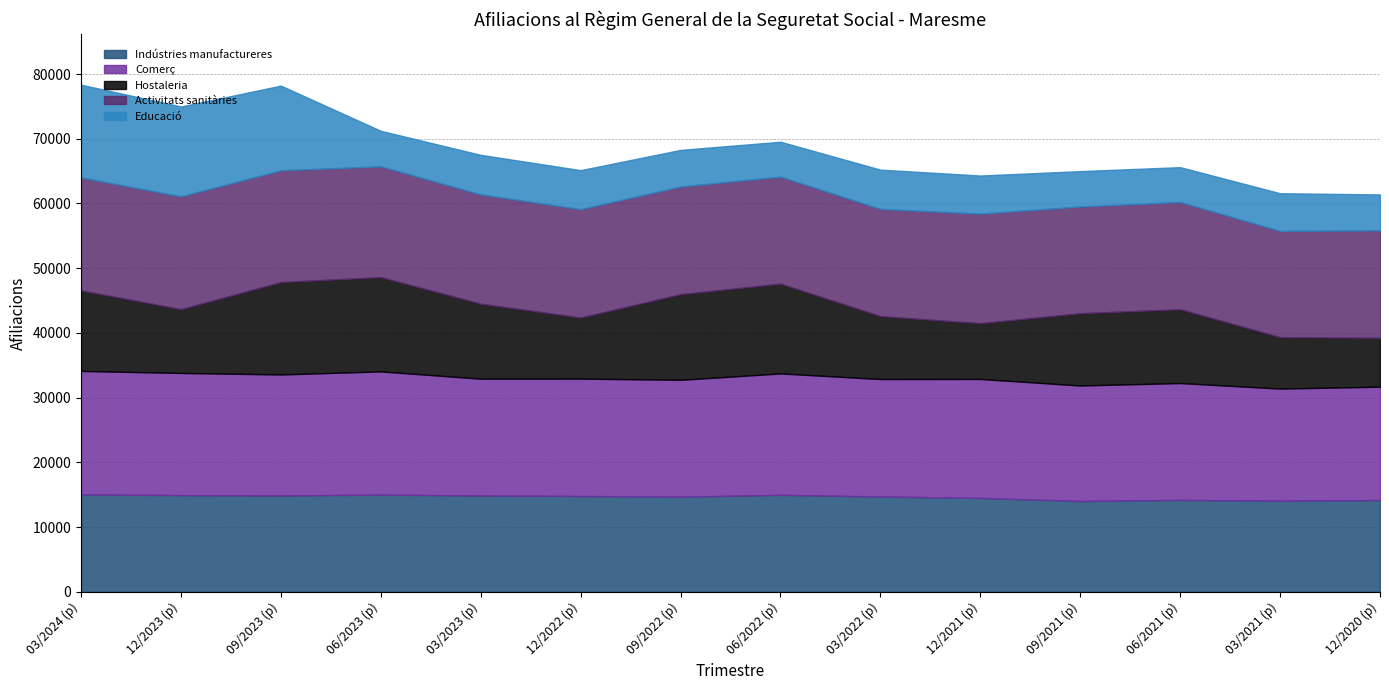

What is the difference between the maximum and second lowest values in the Activitats sanitàries series?

975